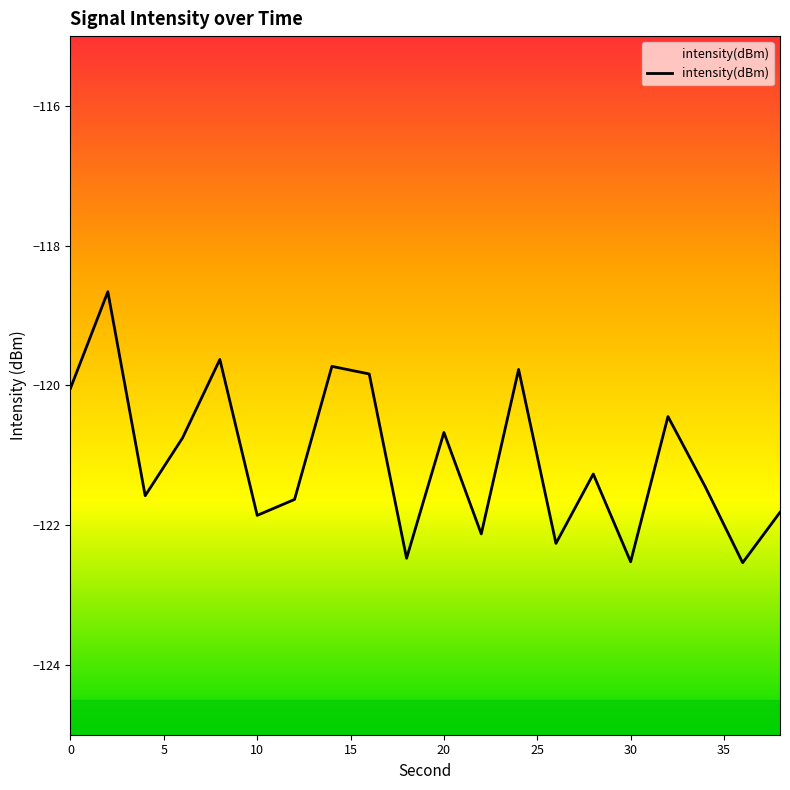

How many lines are shown in the chart?

1